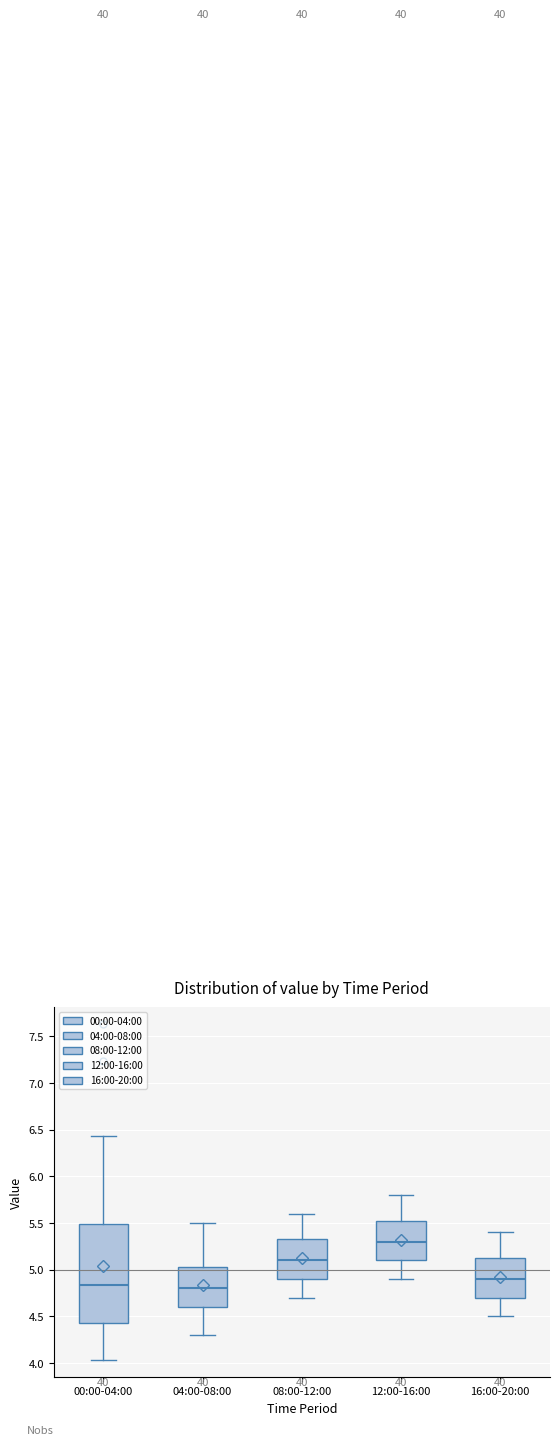

Reading left to right, read every box against the y-axis: the position of its median line, the range the box covers, and the ends of its whiskers. The values are not printed on the chart, so give them approximately, as read against the axis.

00:00-04:00: median 4.85, box 4.45 to 5.50, whiskers 4.05 to 6.45
04:00-08:00: median 4.80, box 4.60 to 5.05, whiskers 4.30 to 5.50
08:00-12:00: median 5.10, box 4.90 to 5.35, whiskers 4.70 to 5.60
12:00-16:00: median 5.30, box 5.10 to 5.55, whiskers 4.90 to 5.80
16:00-20:00: median 4.90, box 4.70 to 5.15, whiskers 4.50 to 5.40